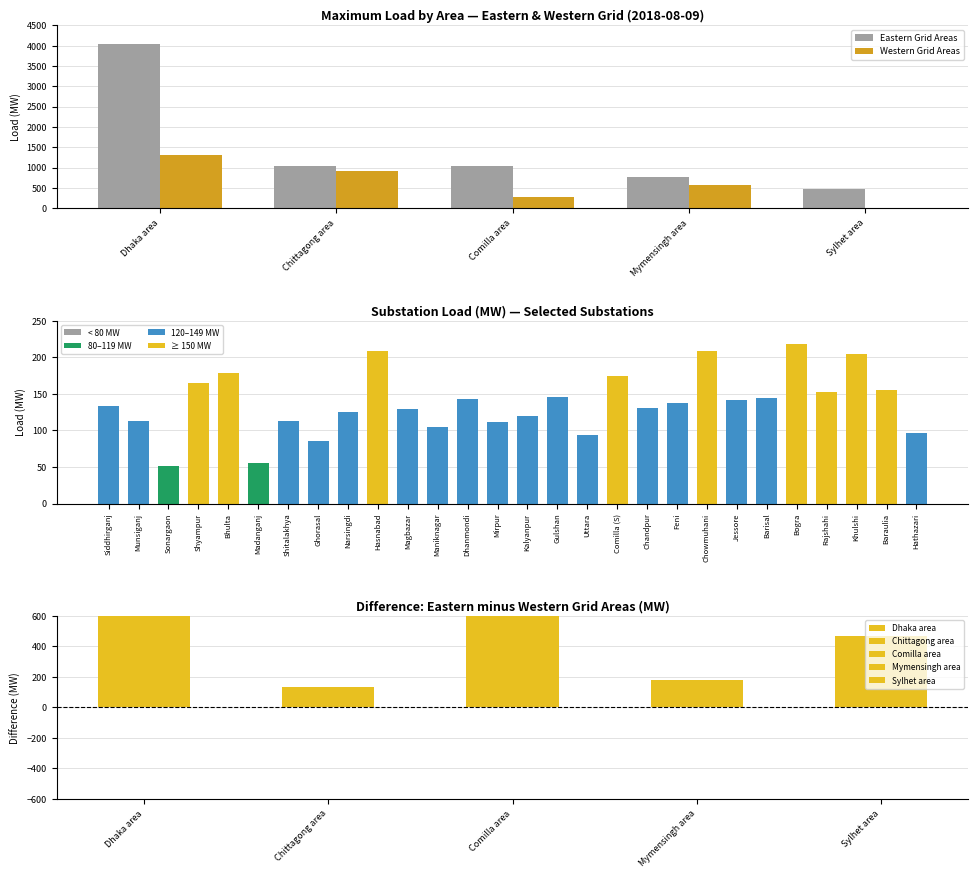

Which series has the largest total across all categories?

Eastern Grid Areas